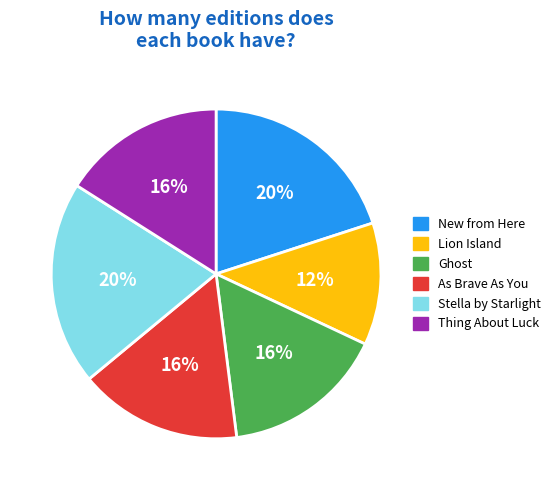

Do Thing About Luck and As Brave As You together represent more than half of the pie?

No